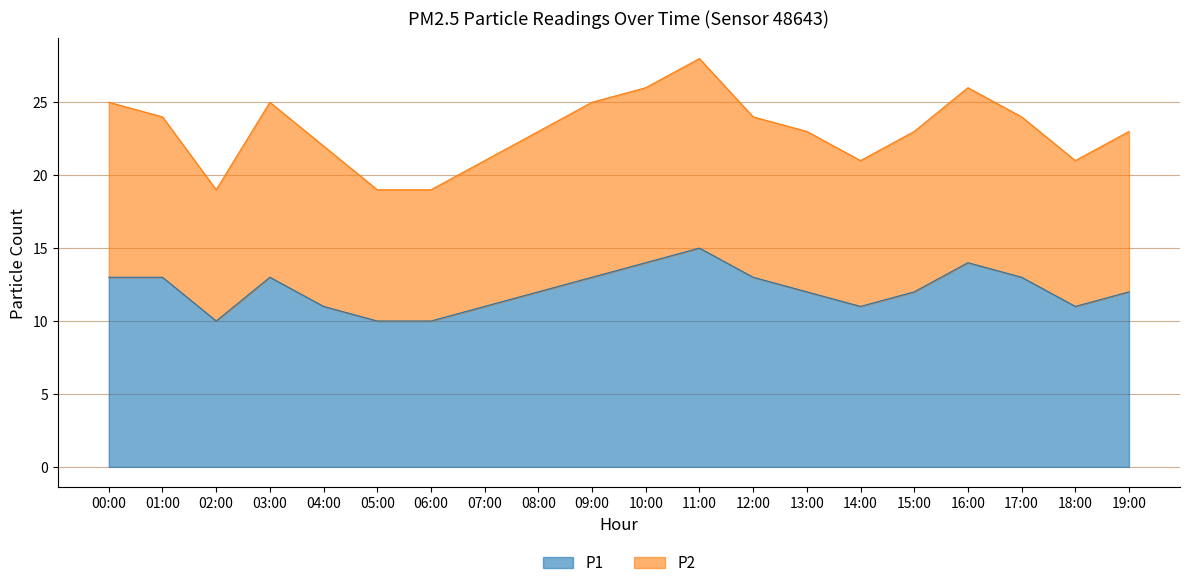

Where does the data first go above 12?

00:00